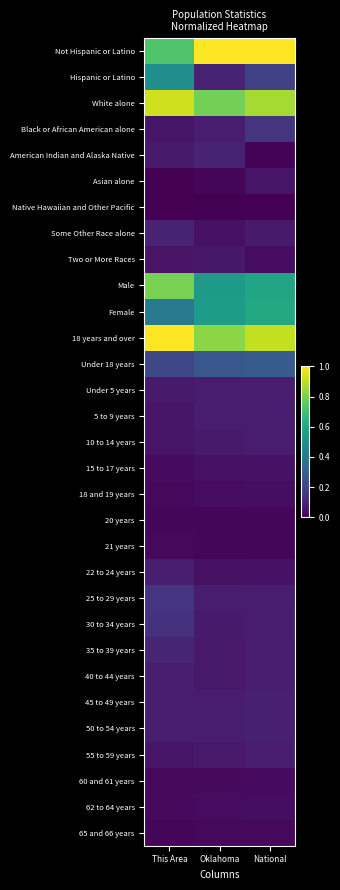

At which category is the sum across all series the highest?

This Area